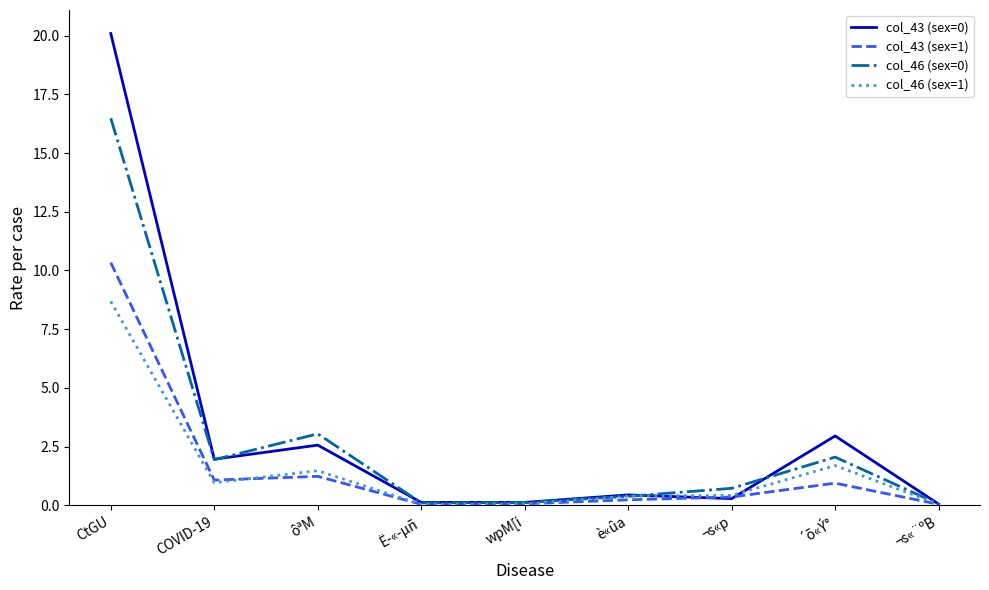

Is the value of col_43 (sex=1) at COVID-19 greater than the value of col_43 (sex=0) at Ë­«­µñ?

Yes